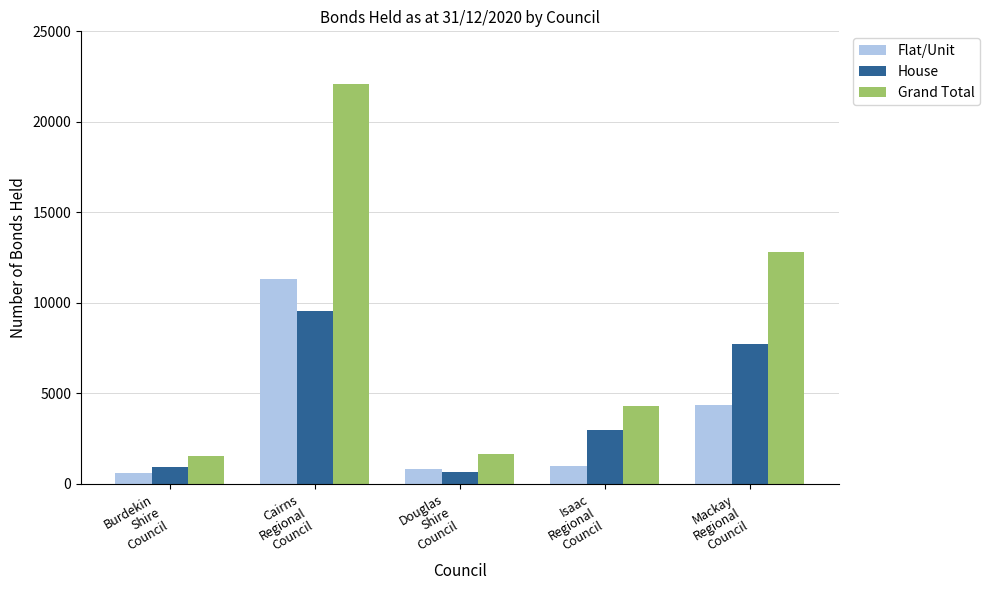

How many groups of bars are there?

5